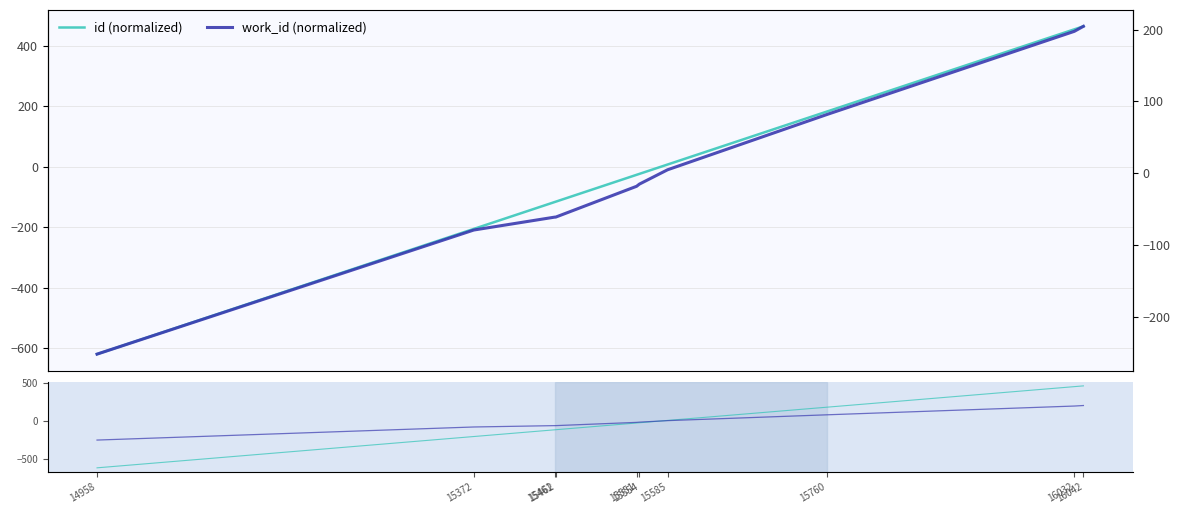

Is it true that id (normalized) equals -23.7 at 15554?

True